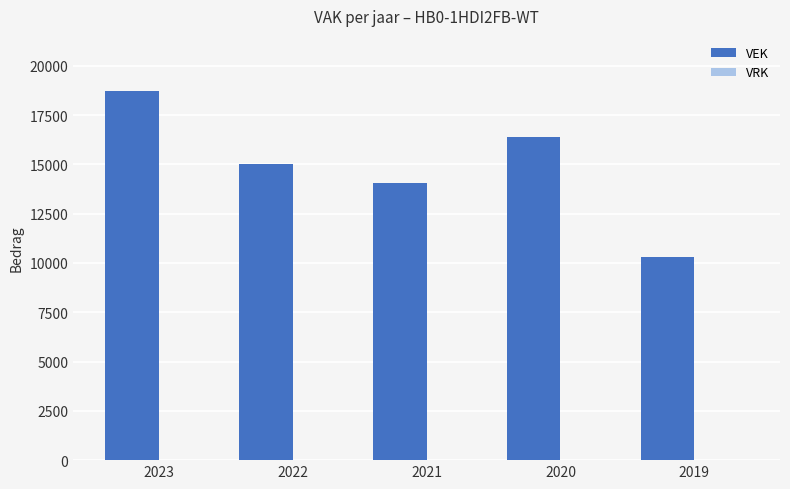

Approximately how many times larger is the value at 2022 compared to 2021?

1.1